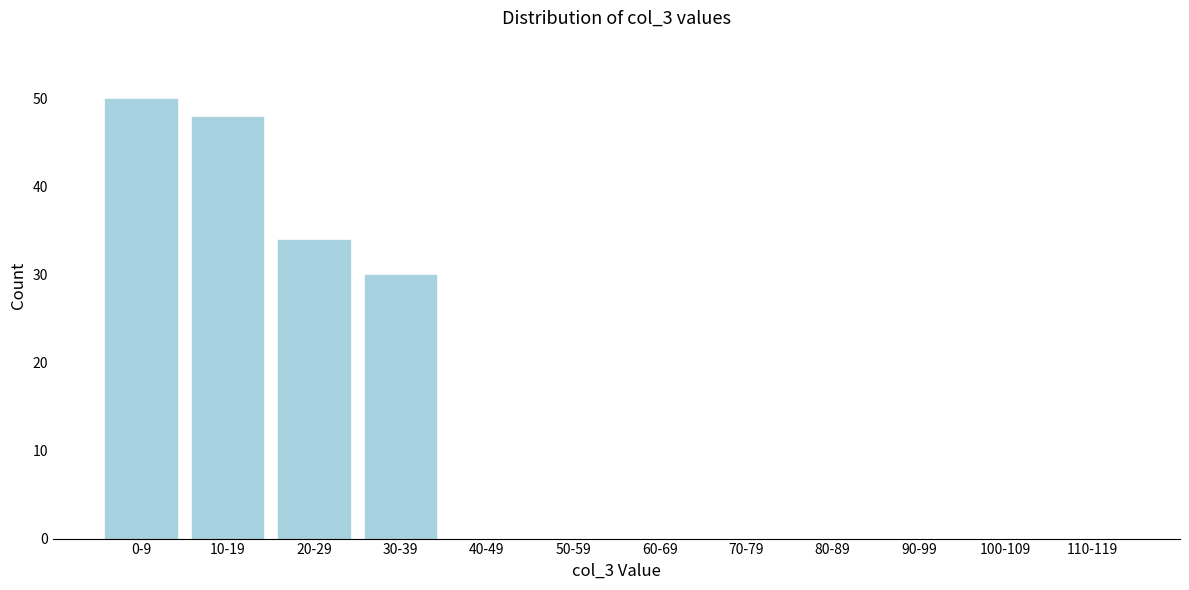

Reading left to right, transcribe all the data shown in this chart.

0-9=50	10-19=48	20-29=34	30-39=30	40-49=0	50-59=0	60-69=0	70-79=0	80-89=0	90-99=0	100-109=0	110-119=0